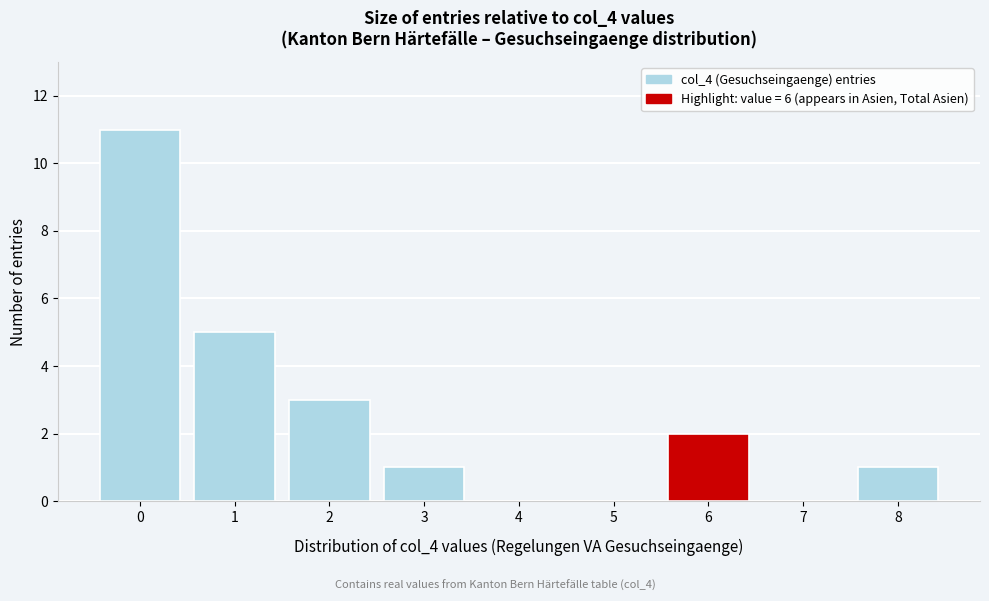

Reading left to right, transcribe this chart: for each bar, give the range it covers on the x-axis and its height. The values are not printed on the chart, so give them approximately, as read against the axis.

-0.5 to 0.5: 11
0.5 to 1.5: 5
1.5 to 2.5: 3
2.5 to 3.5: 1
3.5 to 4.5: 0
4.5 to 5.5: 0
5.5 to 6.5: 2
6.5 to 7.5: 0
7.5 to 8.5: 1